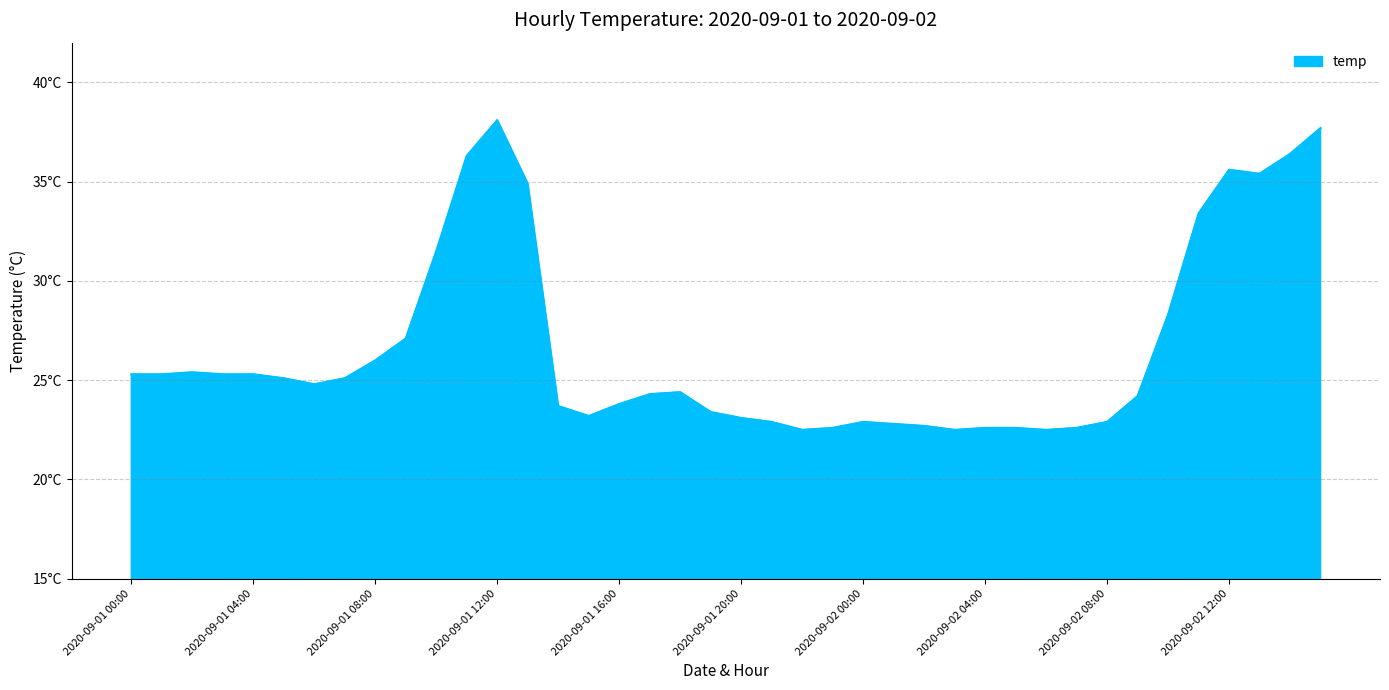

Does the chart display data point markers on the line(s)?

No